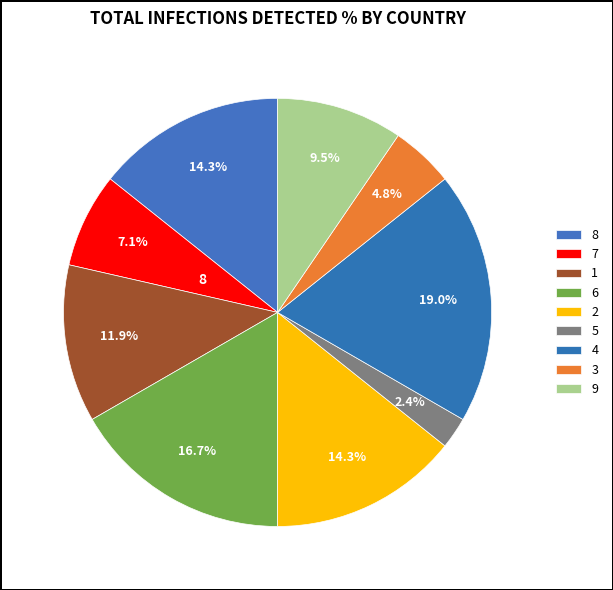

How many slices are in this pie chart?

9